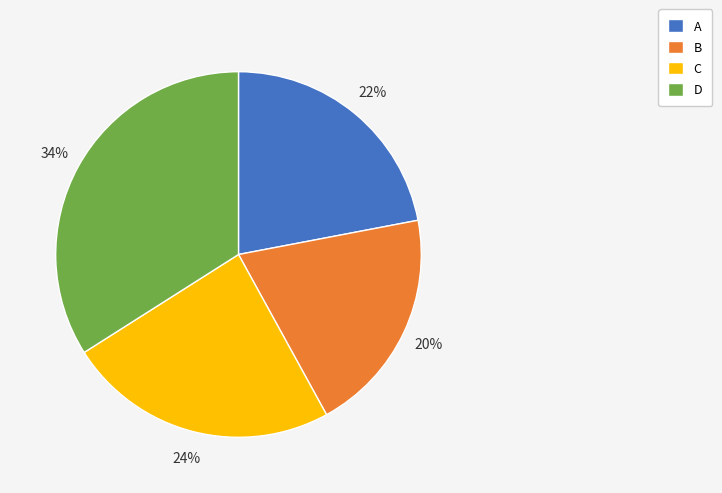

Does C account for over 50% of the chart?

No